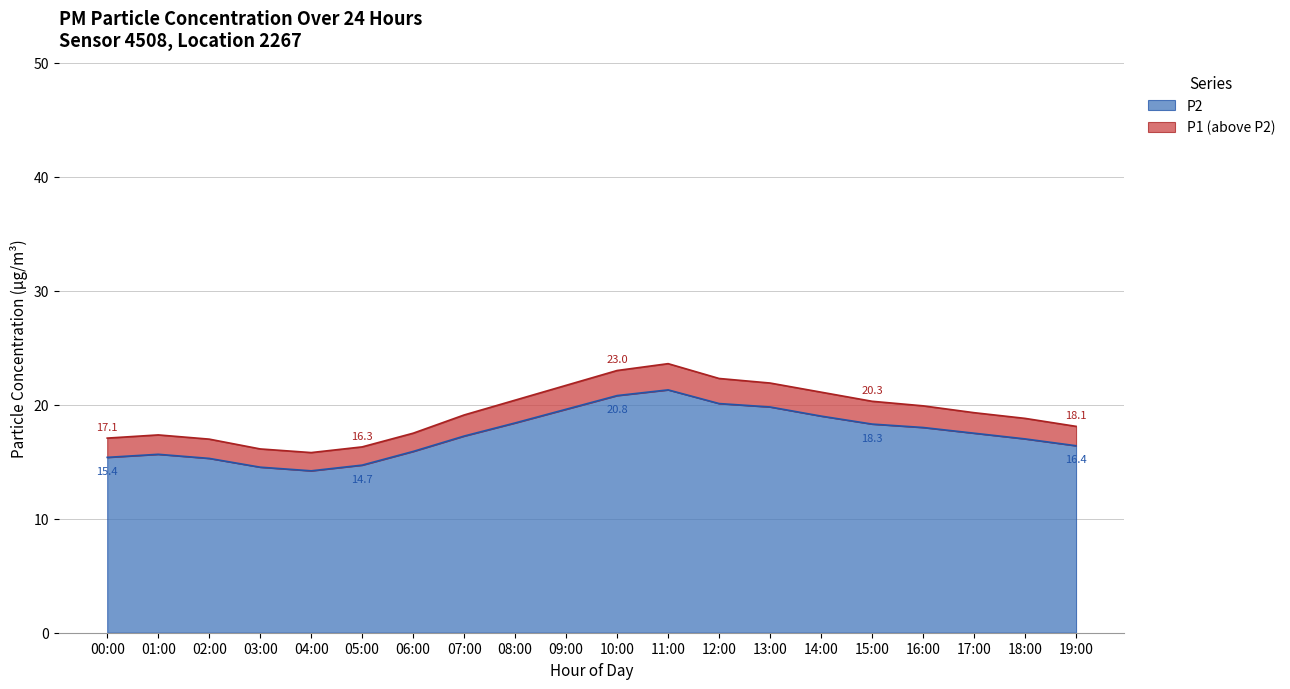

List the labels in order of P2 value, largest first.

11:00, 10:00, 12:00, 13:00, 09:00, 14:00, 08:00, 15:00, 16:00, 17:00, 07:00, 18:00, 19:00, 06:00, 01:00, 00:00, 02:00, 05:00, 03:00, 04:00